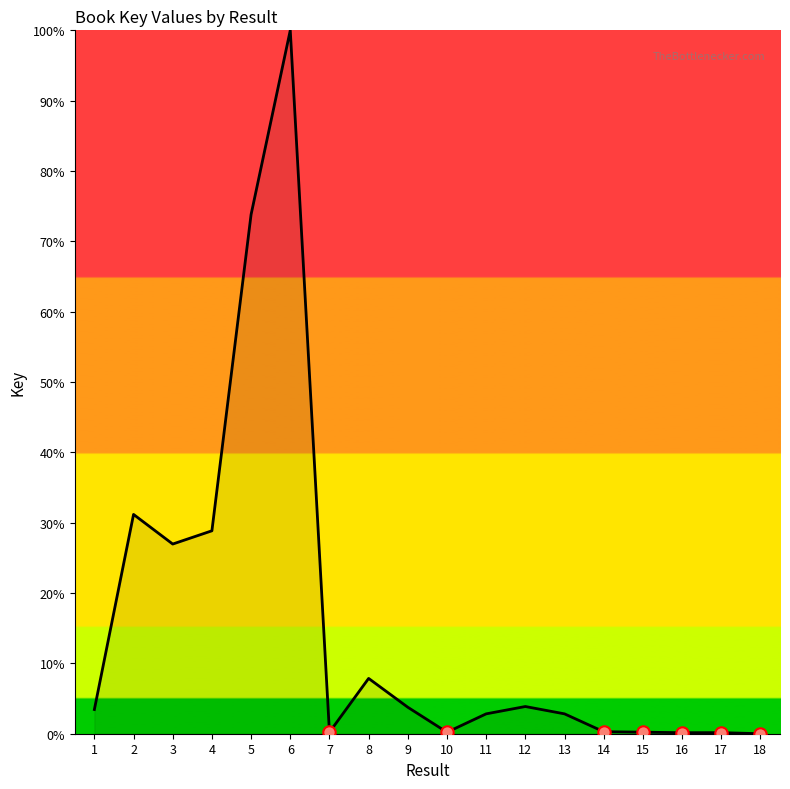

What is the change in value from 4 to 7?

-28.6